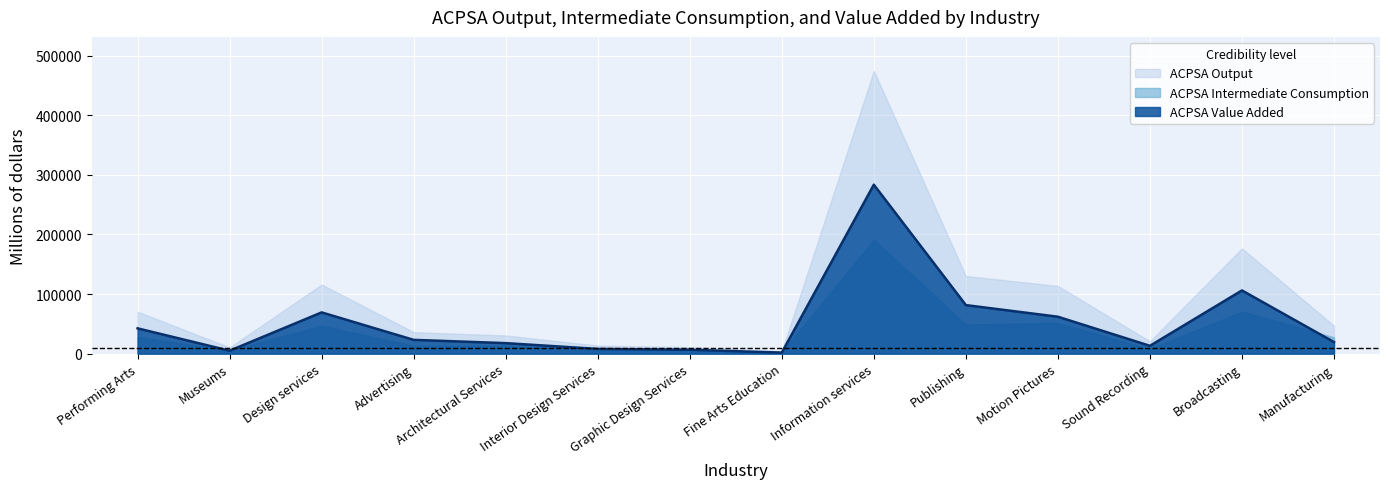

Which has a higher value, Motion Pictures or Manufacturing?

Motion Pictures